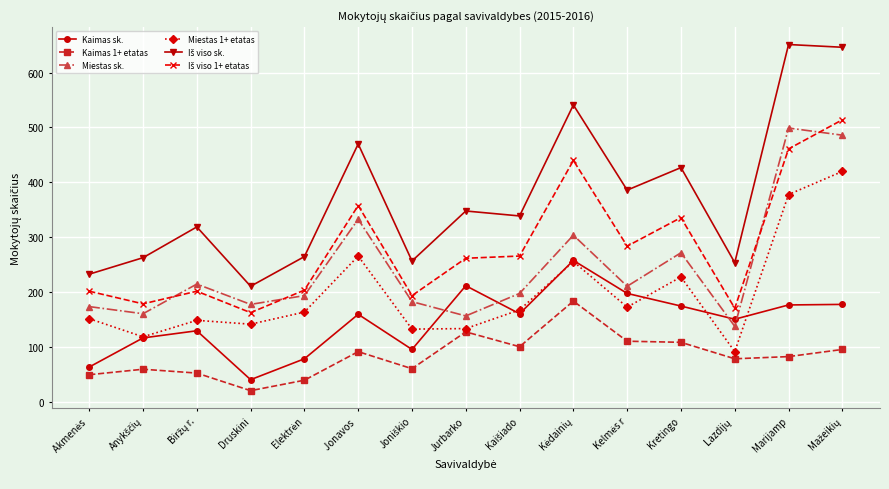

True or false: Kaimas 1+ etatas and Miestas sk. intersect in this chart.

False